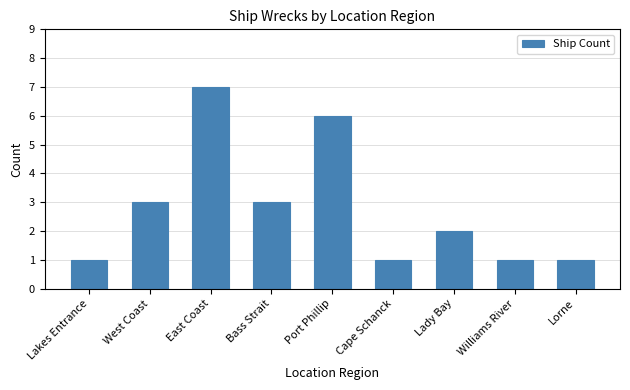

Read the value at Williams River.

1